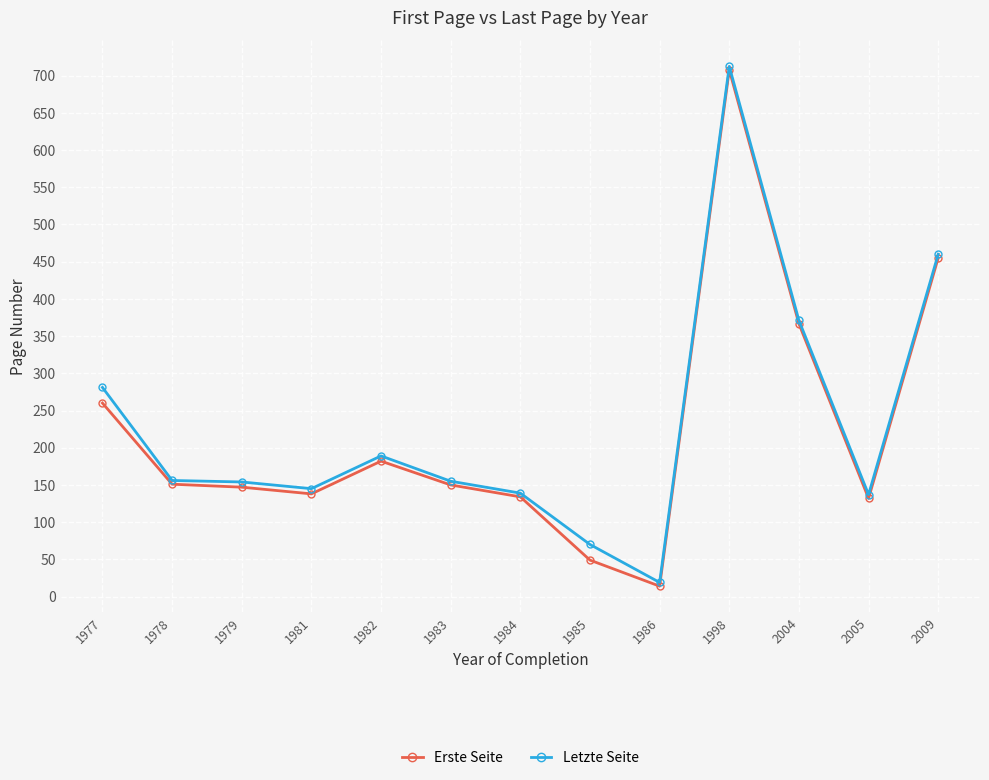

What is the approximate value of Letzte Seite at 1984?

139.0